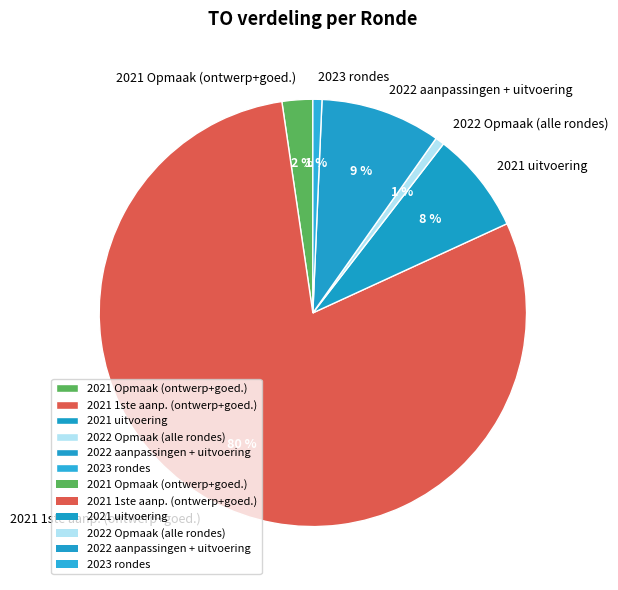

Is there a majority slice in this chart?

Yes